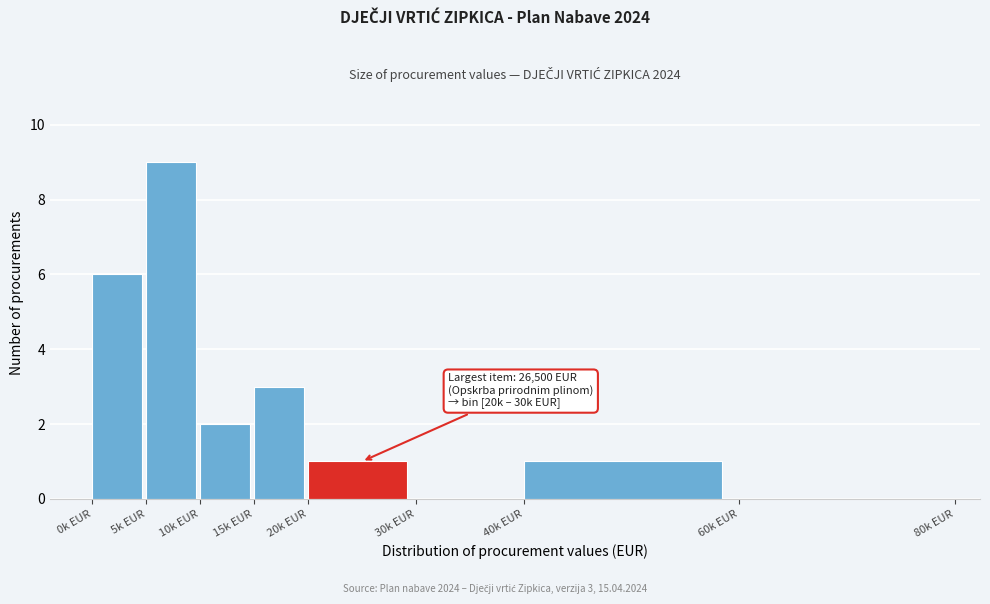

Reading left to right, extract all data points from this chart.

0k EUR=6	5k EUR=9	10k EUR=2	15k EUR=3	20k EUR=1	30k EUR=0	40k EUR=1	60k EUR=0